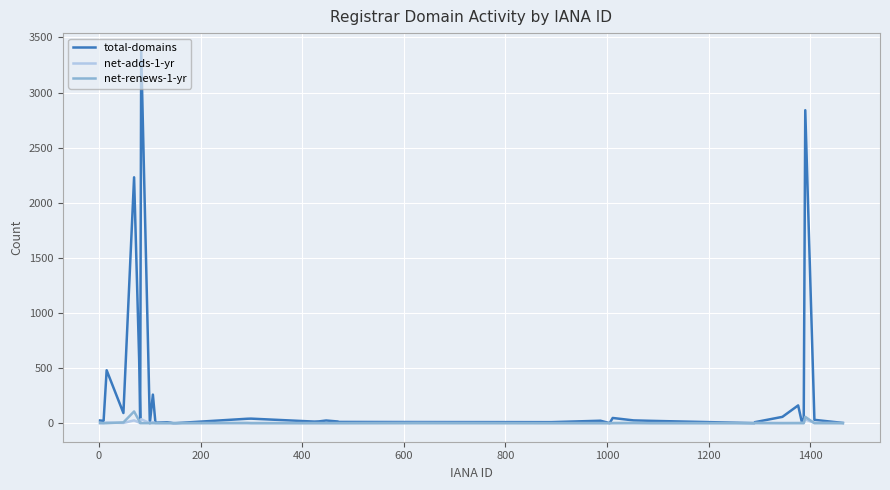

What is the maximum value shown in the chart?

3371